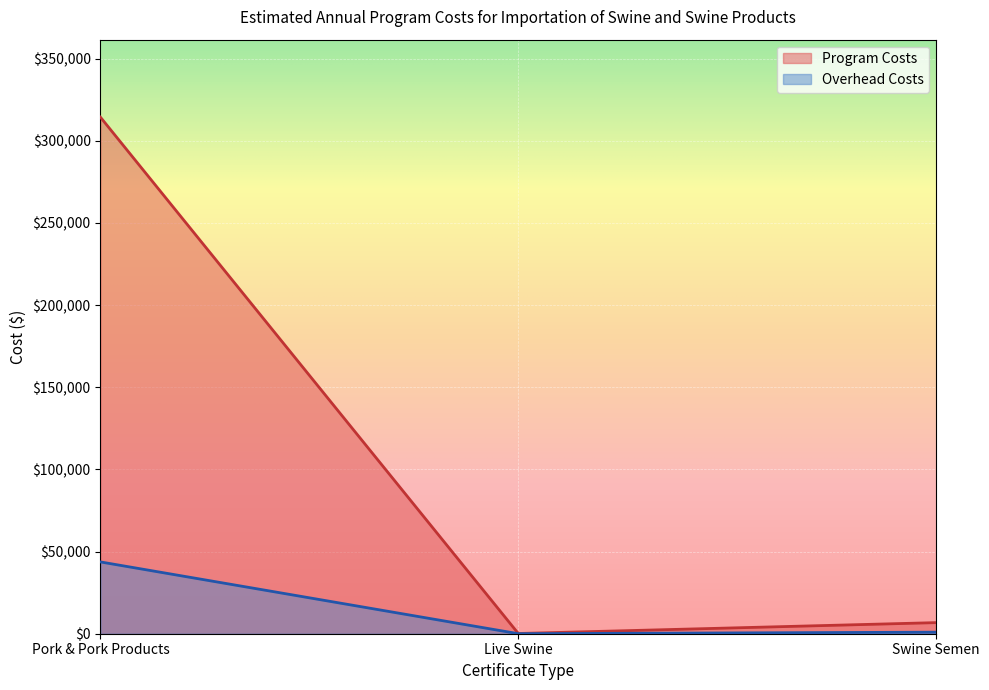

At Pork & Pork Products, list the series in order from largest to smallest.

Program Costs, Overhead Costs